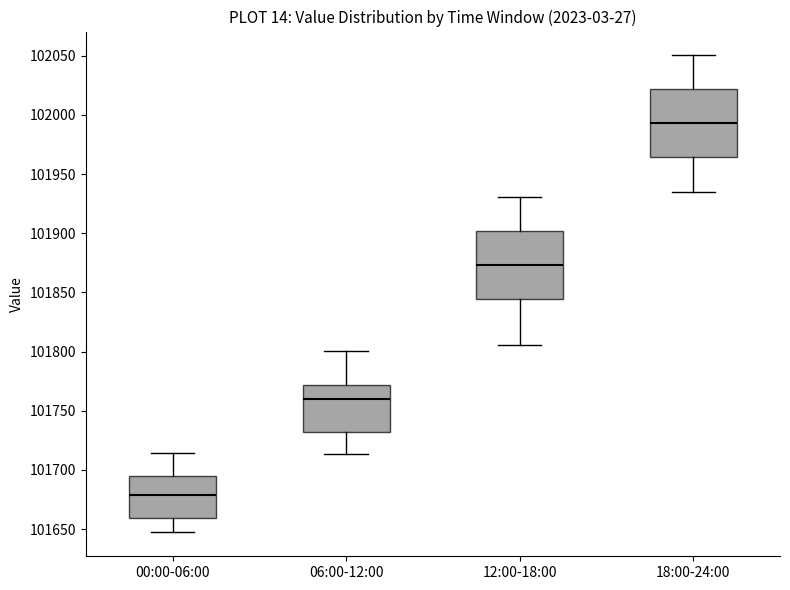

Reading left to right, transcribe this box plot: for each box, give where its median line is, the range the box spans, and where its two whiskers end, as read against the y-axis. The values are not printed on the chart, so give them approximately, as read against the axis.

00:00-06:00: median 101680, box 101660 to 101695, whiskers 101645 to 101715
06:00-12:00: median 101760, box 101730 to 101770, whiskers 101715 to 101800
12:00-18:00: median 101875, box 101845 to 101900, whiskers 101805 to 101930
18:00-24:00: median 101995, box 101965 to 102020, whiskers 101935 to 102050